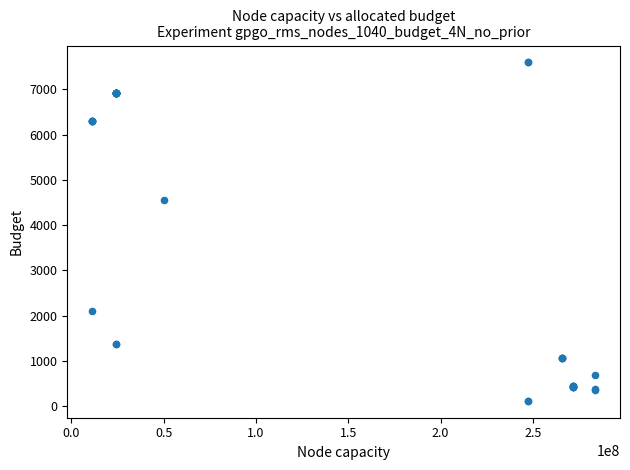

What Y value in the scatter plot is closest to 3855?

4561.9